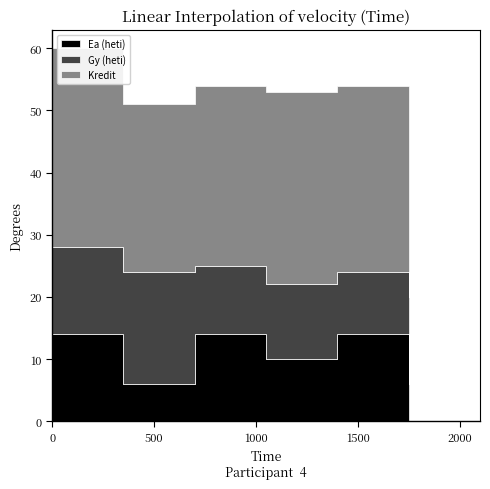

Is the value of Ea (heti) at 2 greater than the value of Gy (heti) at 6?

No